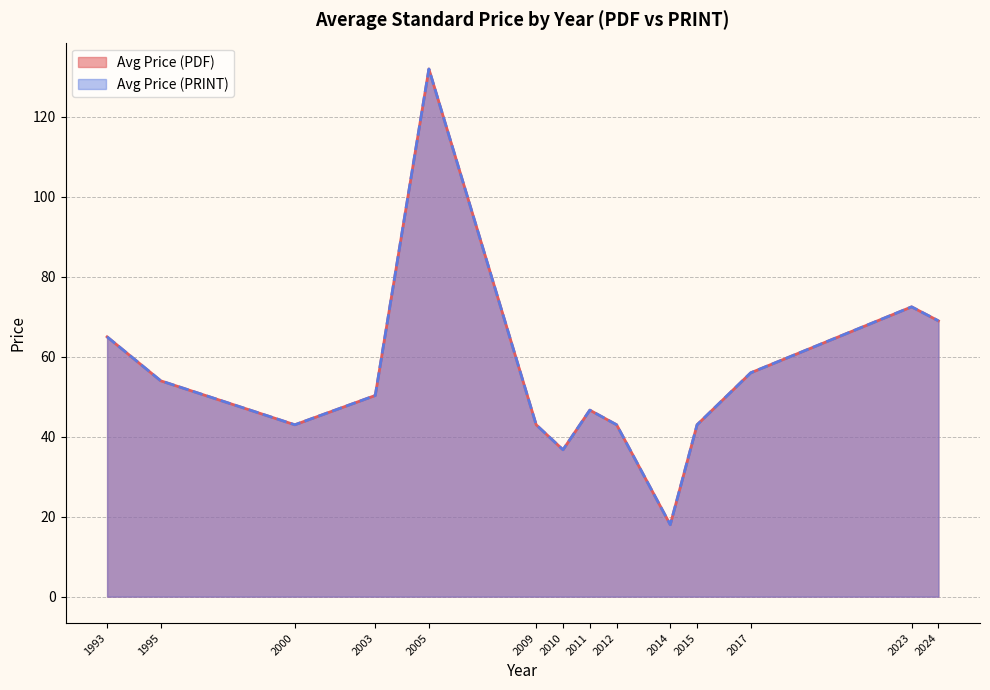

Does the chart have visible grid lines?

Yes